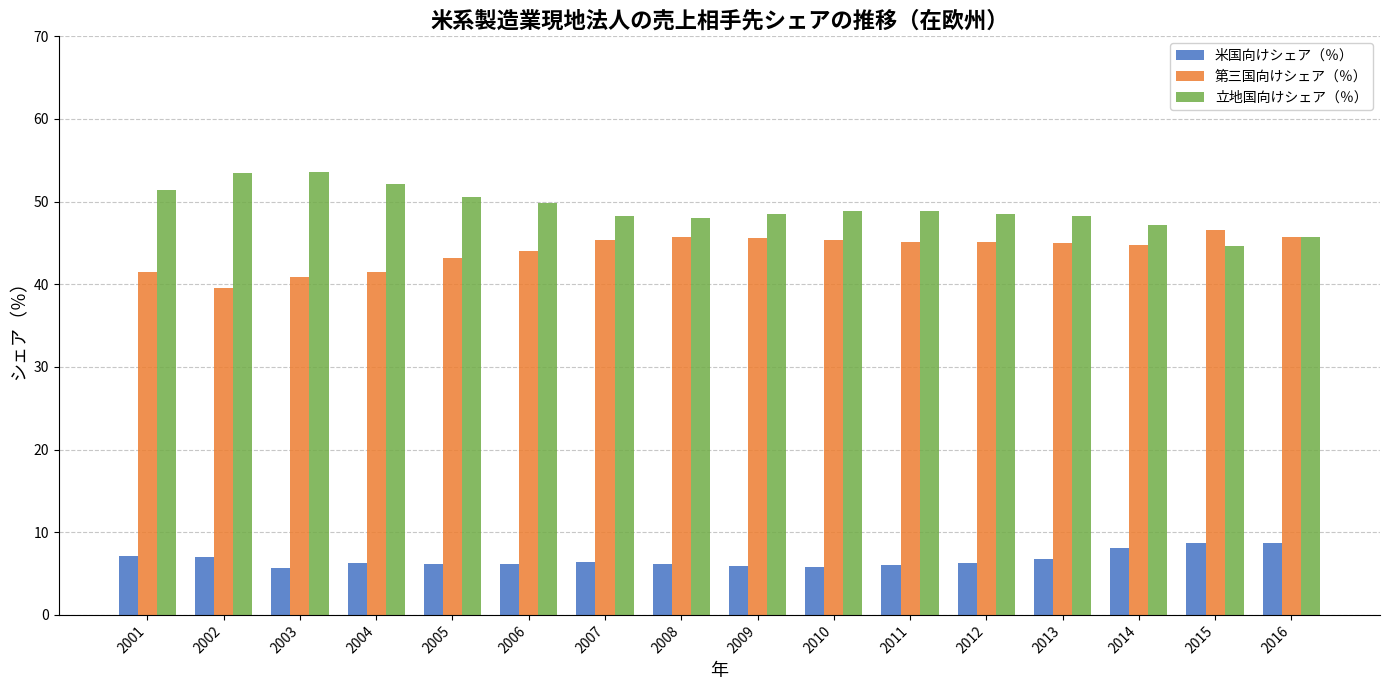

What is the approximate value of 立地国向けシェア（％） at 2001?

51.4